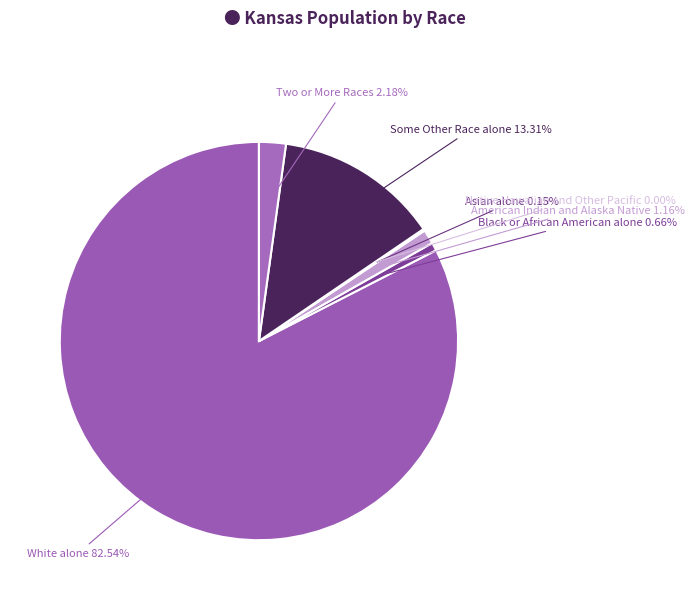

Which slice is the largest?

White alone